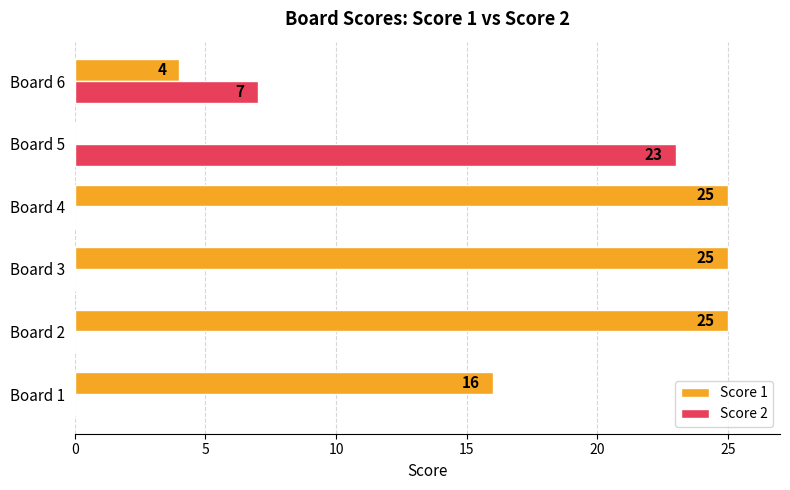

At which label is Score 1 closest to 12?

Board 1